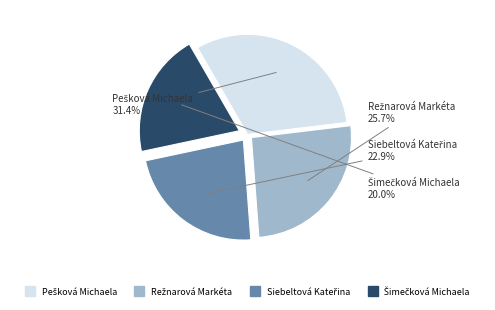

Is there any slice that represents more than half of the pie?

No